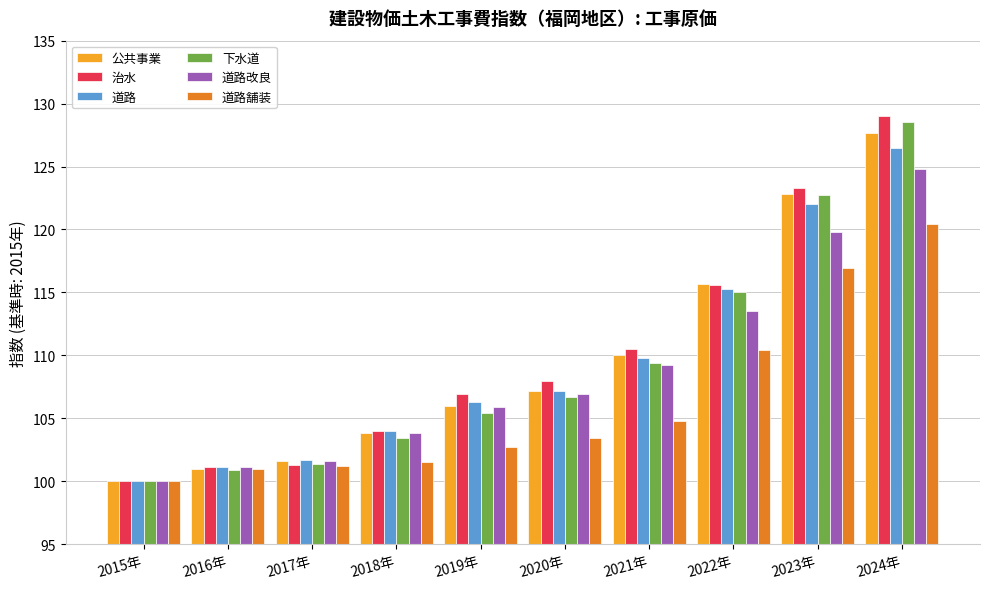

What is the minimum value shown in the chart?

100.0